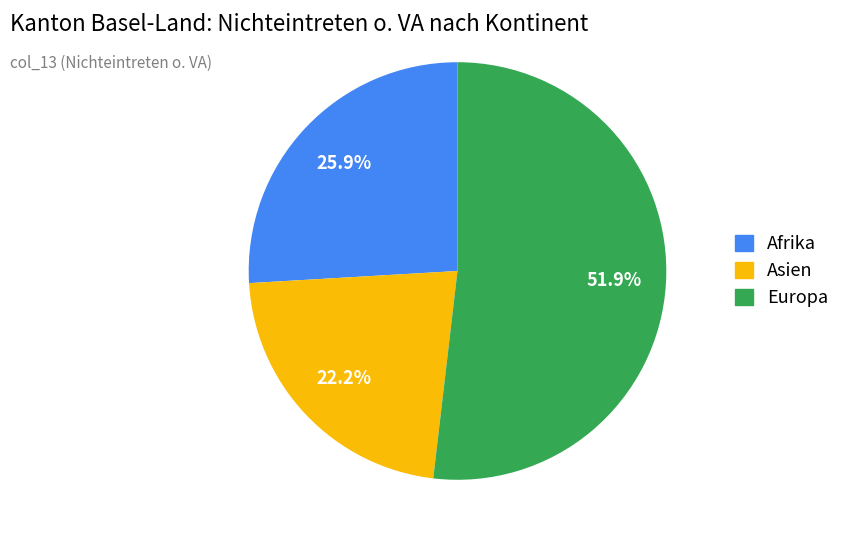

Is there any slice that represents more than half of the pie?

Yes